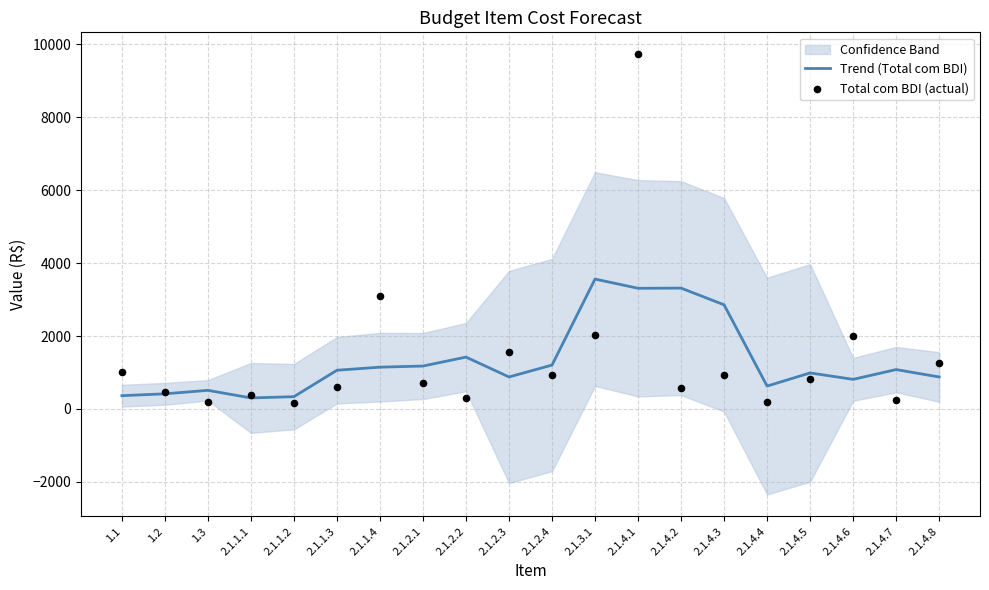

What is the total value across all series at 2.1.1.2?

504.5